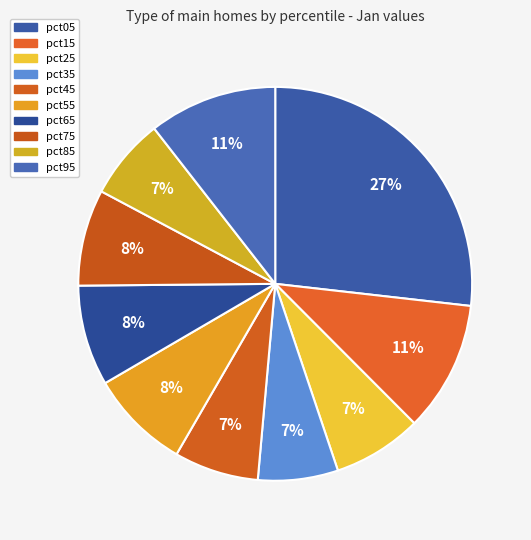

How many segments does this pie chart have?

10